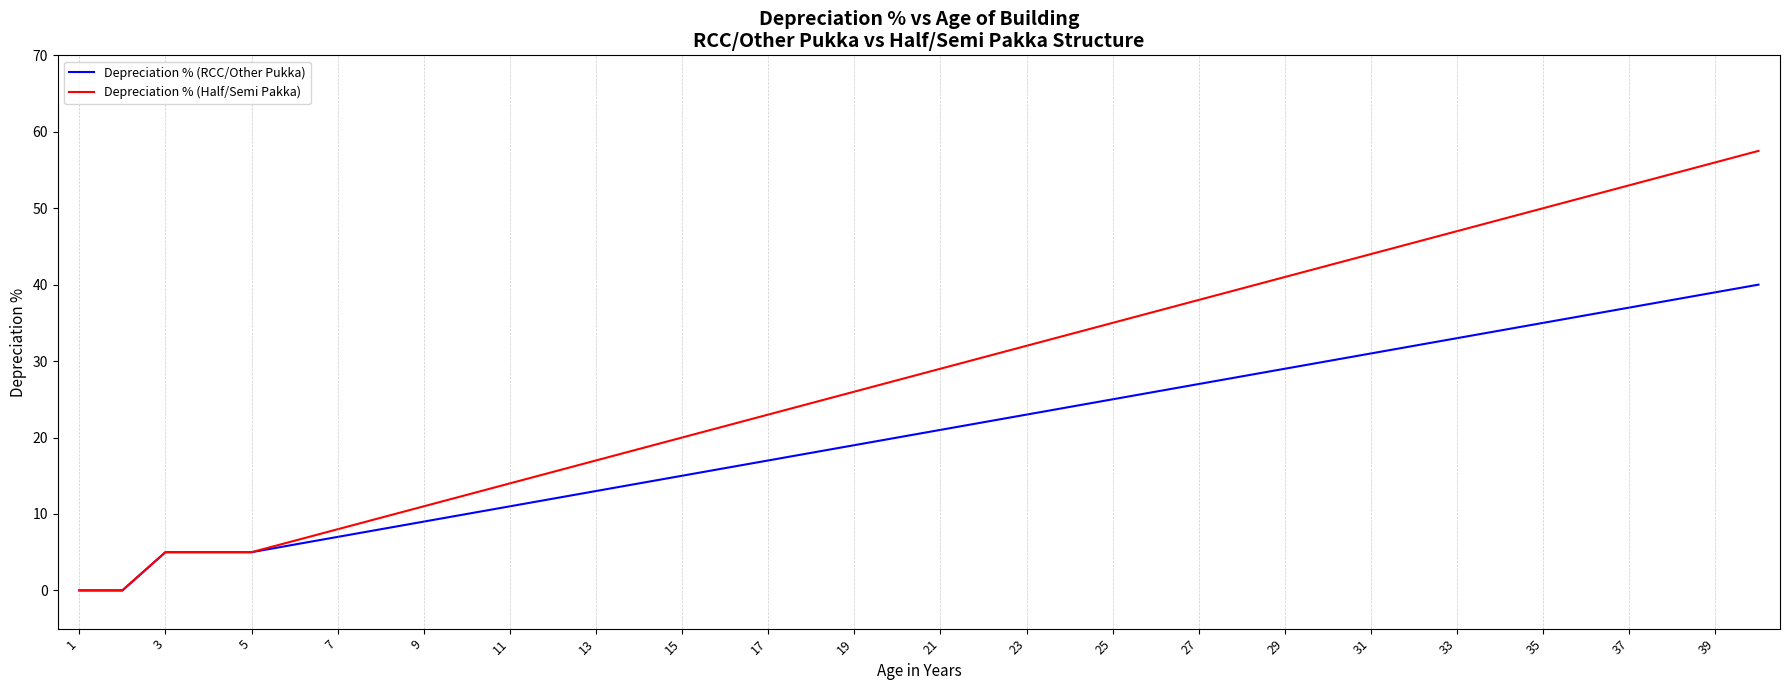

What is the greatest value displayed?

57.5